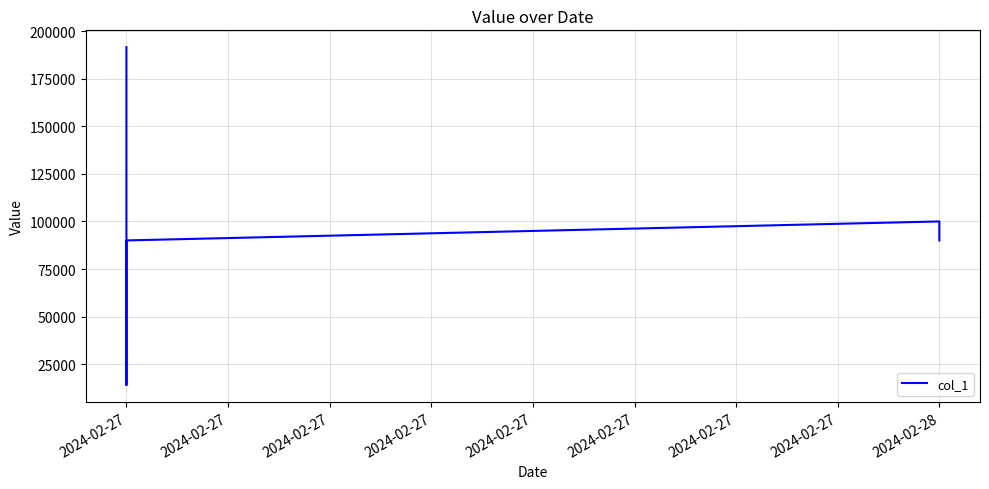

List the labels in order of value, smallest first.

2024-02-27, 2024-02-27, 2024-02-28, 2024-02-28, 2024-02-27, 2024-02-27